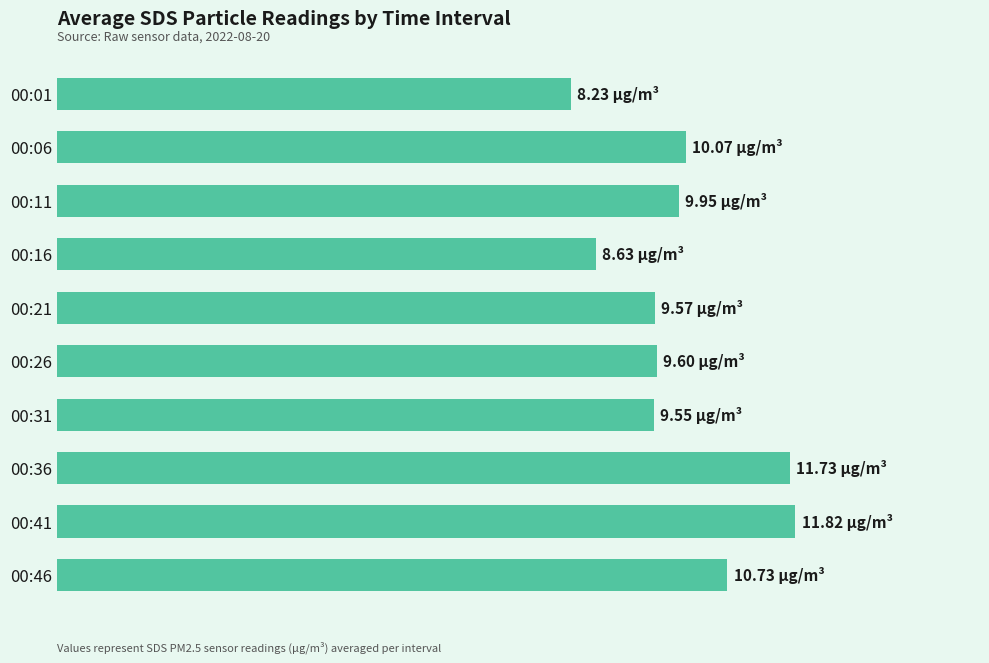

Does the chart contain any negative values?

No